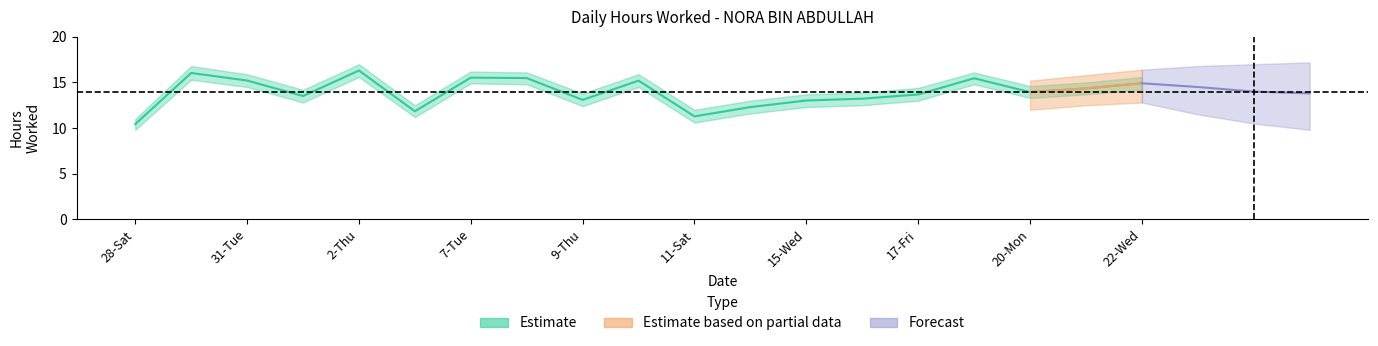

What is the average value?

13.9